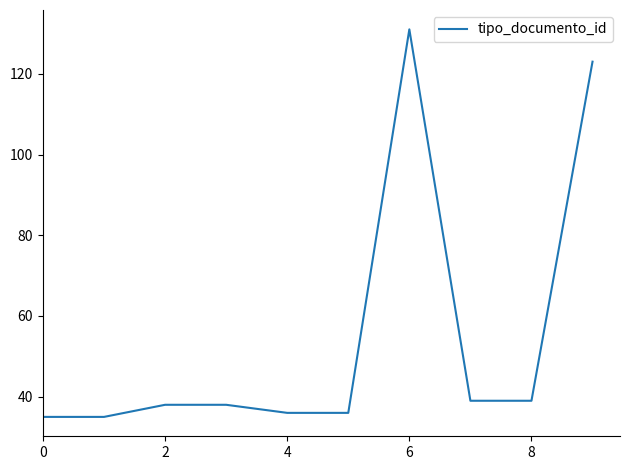

What is the difference between the maximum and minimum values?

96